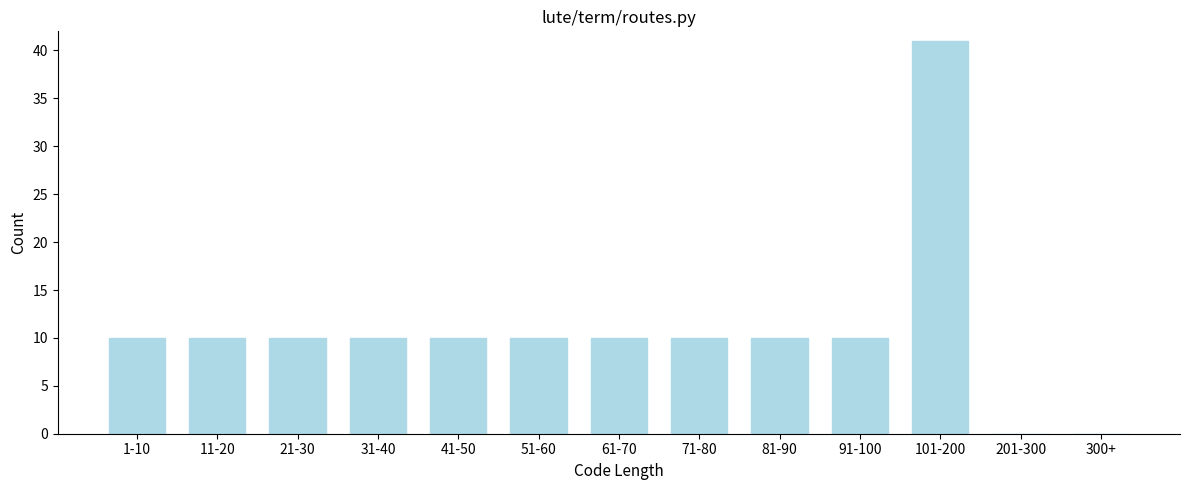

Reading left to right, list all the values displayed in this chart.

1-10=10	11-20=10	21-30=10	31-40=10	41-50=10	51-60=10	61-70=10	71-80=10	81-90=10	91-100=10	101-200=41	201-300=0	300+=0